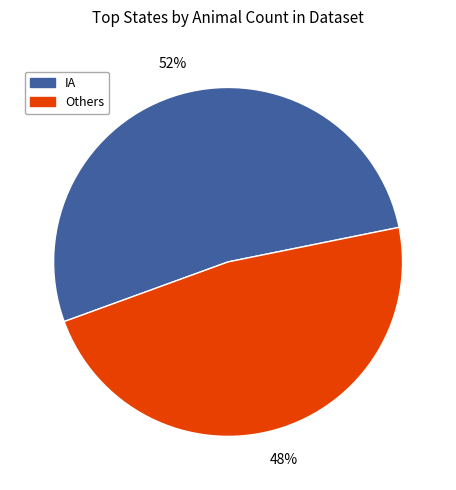

Is the sum of Others and IA greater than half?

Yes